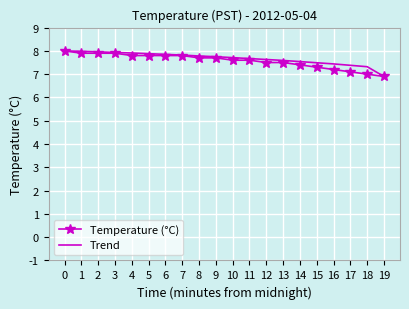

The value of Trend at 8 is 2.7. True or false?

False